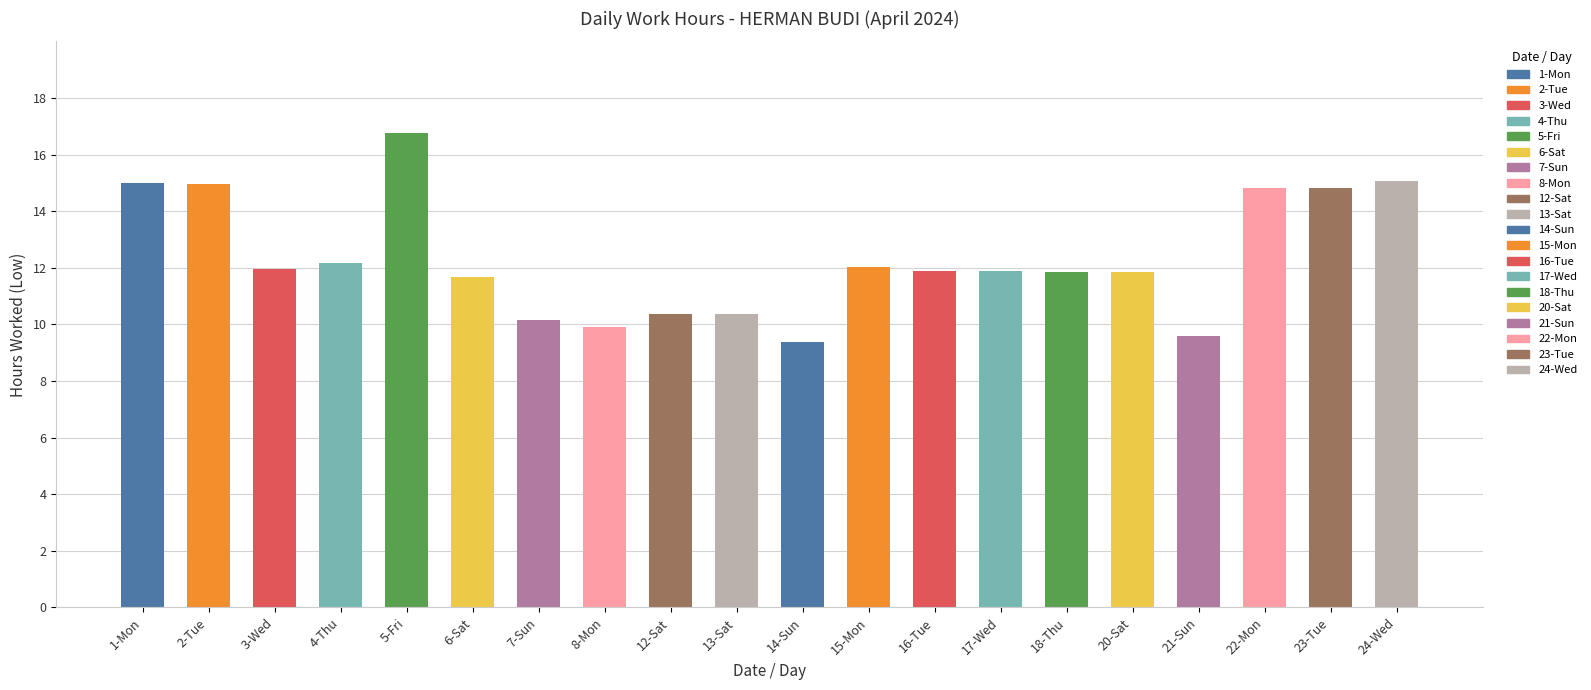

What is the difference between the values at 17-Wed and 13-Sat?

1.5